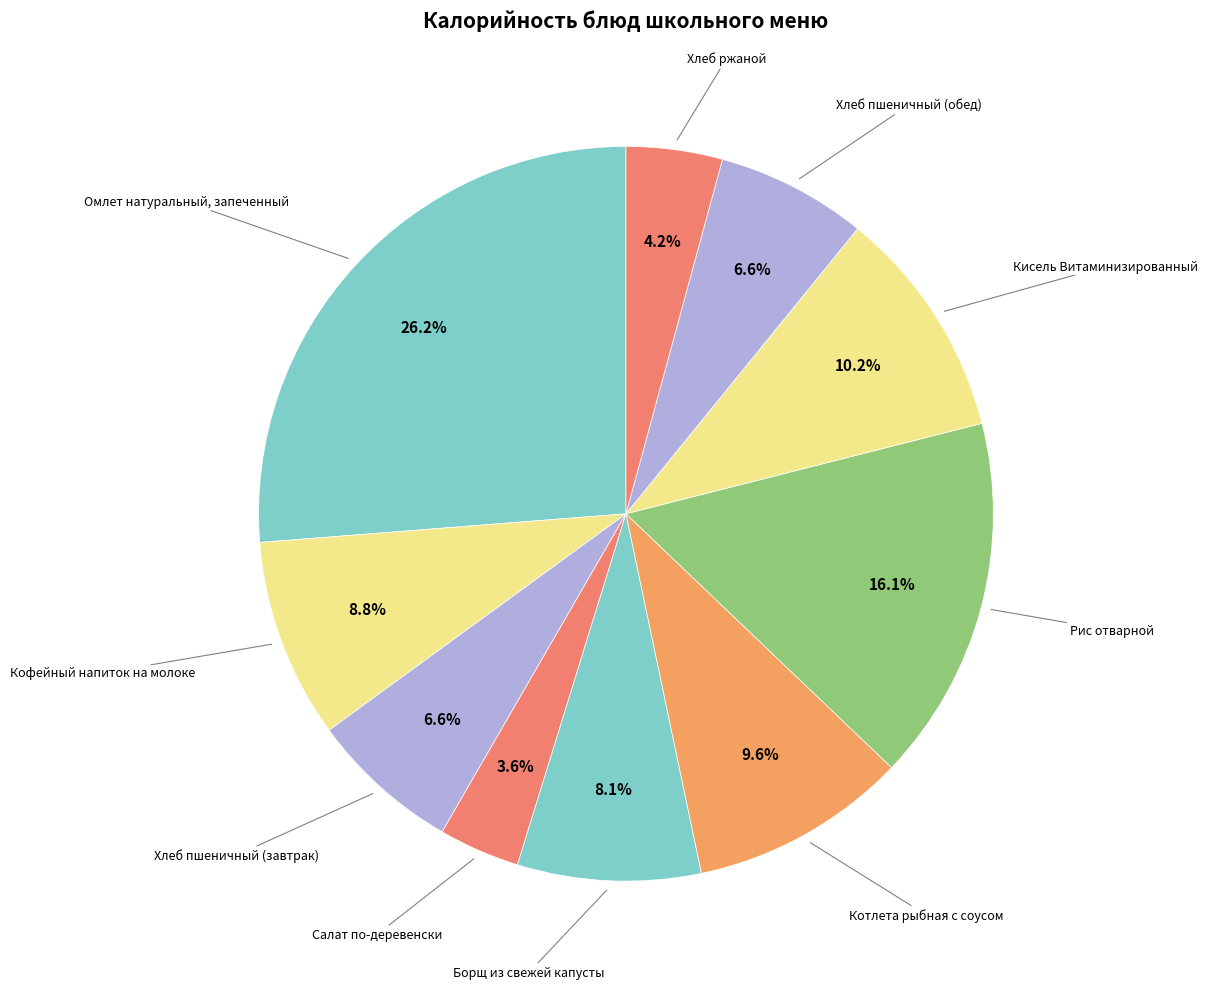

What is the largest slice in the pie chart?

Омлет натуральный, запеченный